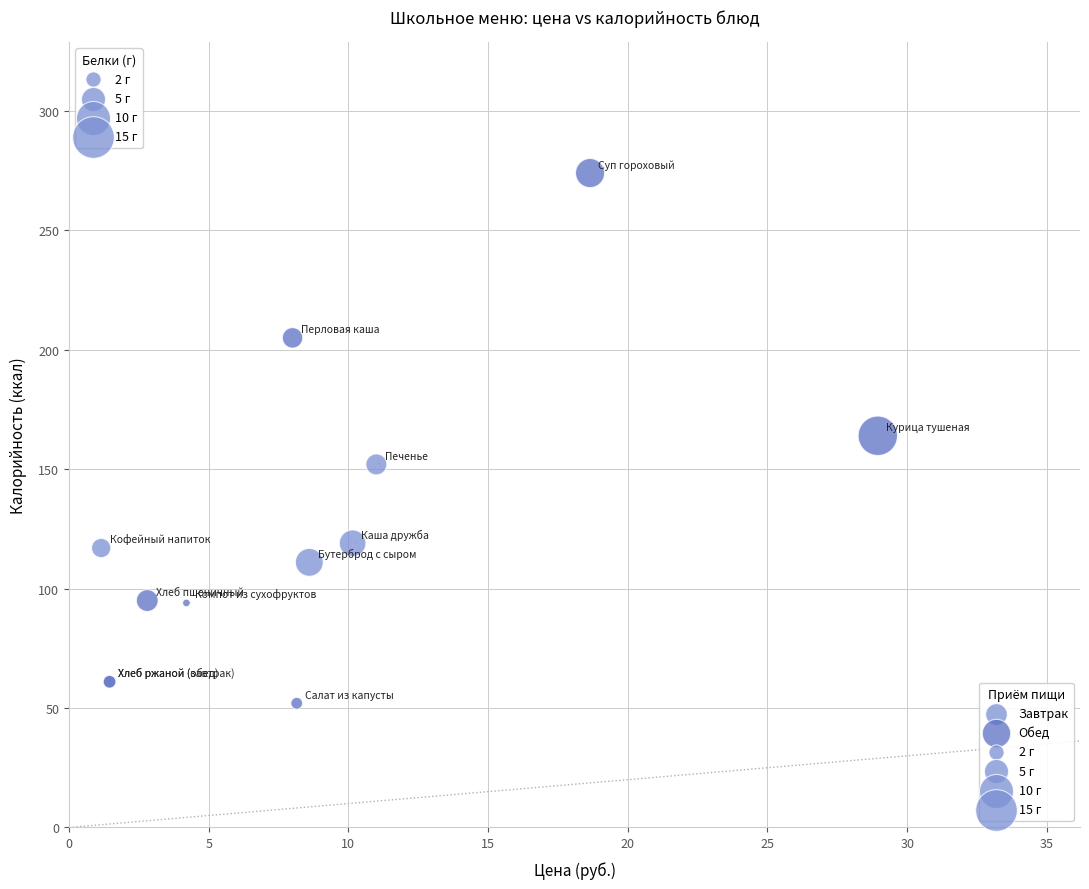

Which series reaches the maximum Y coordinate?

Обед